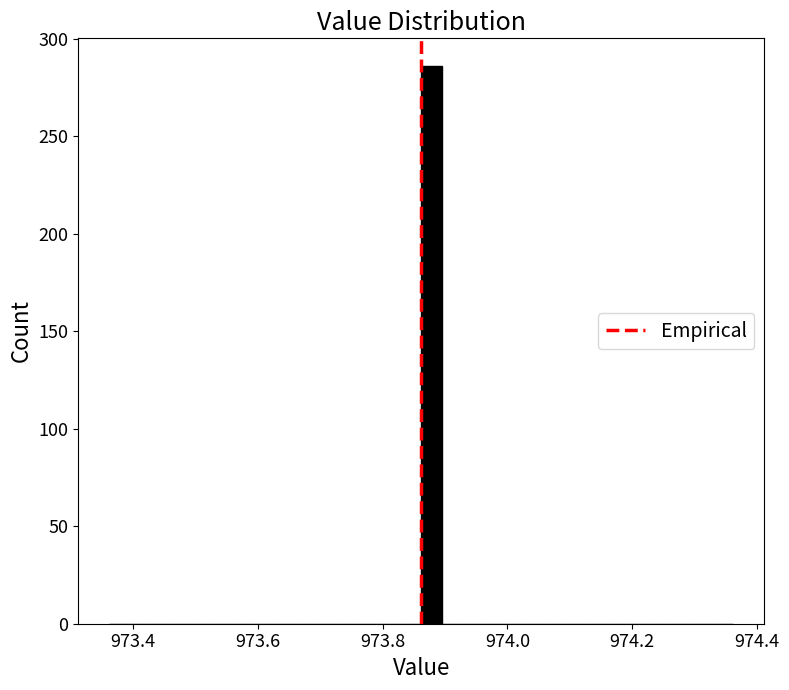

Around what value on the x-axis is the tallest bar? Give the approximate position of its centre, as read against the axis.

973.88